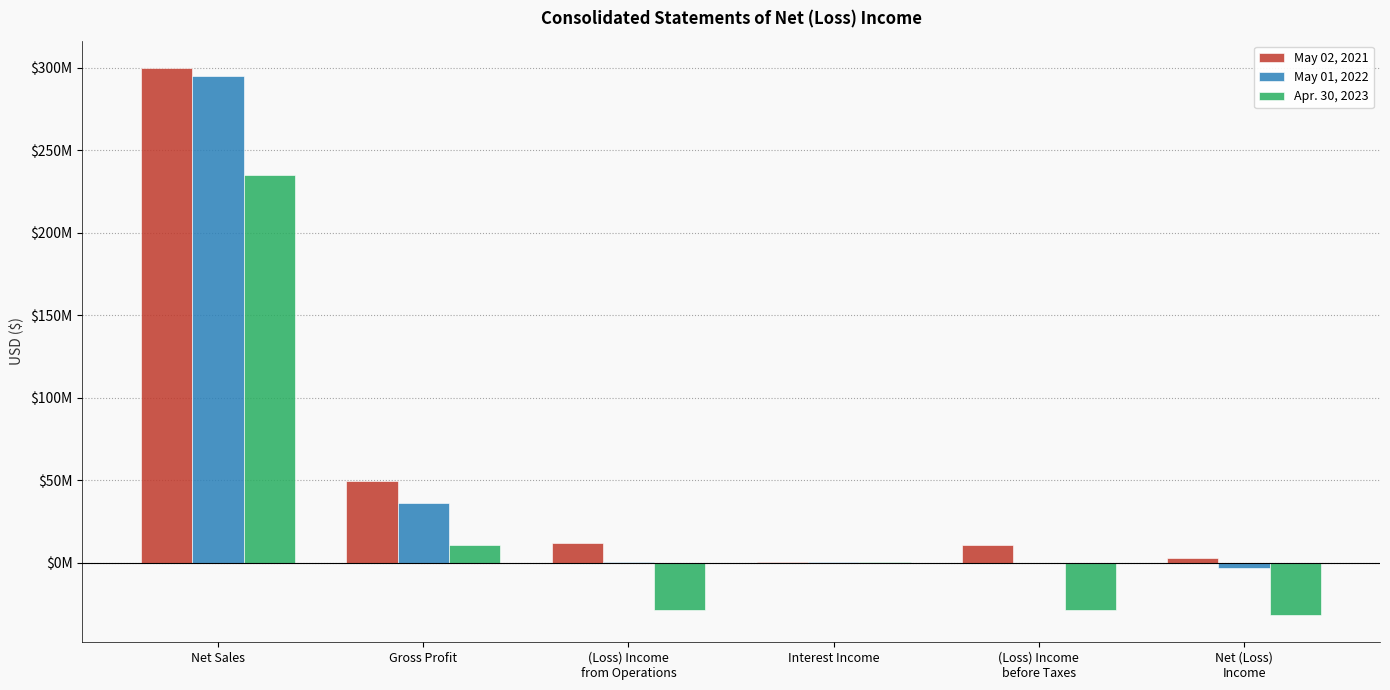

What are all the series names shown in the legend?

May 02, 2021, May 01, 2022, Apr. 30, 2023